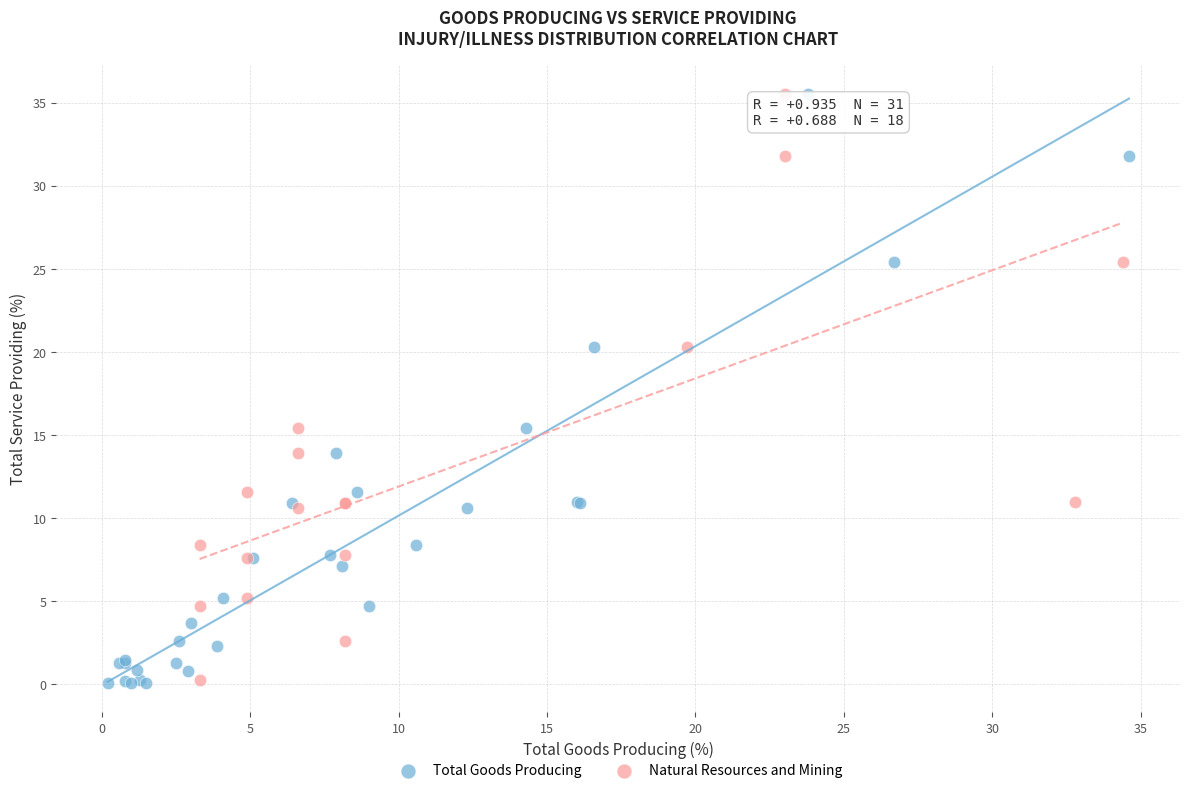

Which series has the widest spread of Y values?

Total Goods Producing